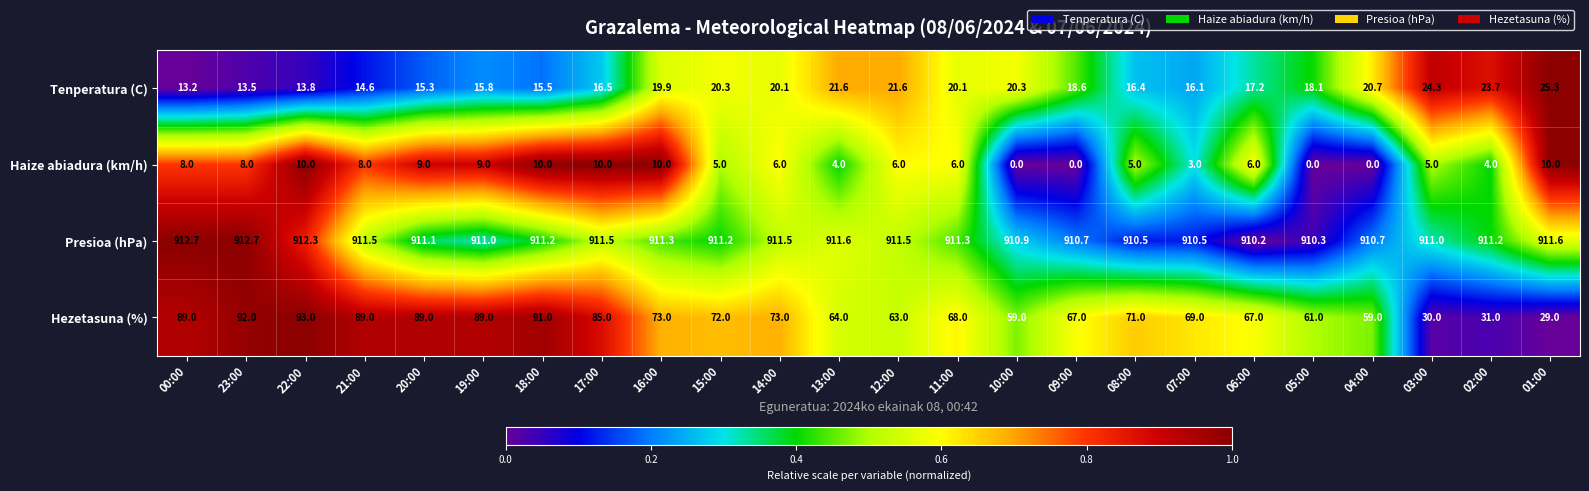

Which category has the lowest value in the Hezetasuna (%) series?

01:00